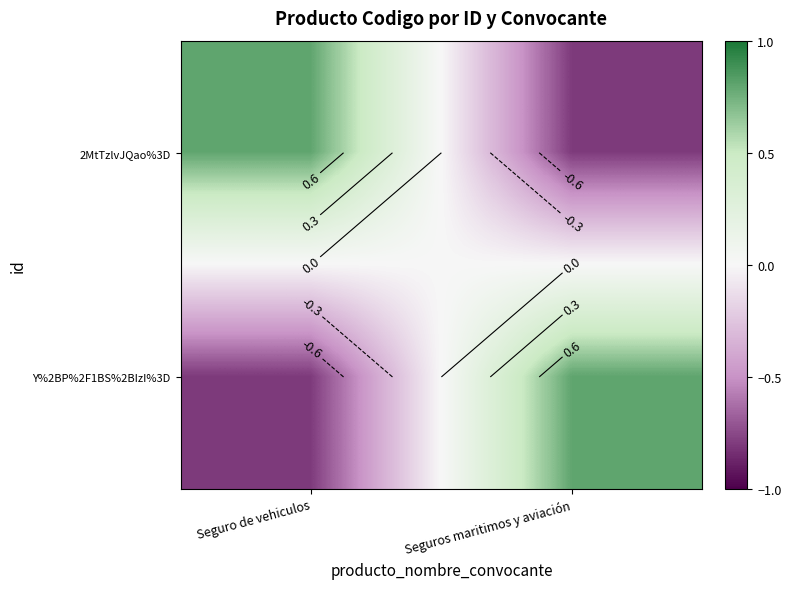

Which series has the largest range (max minus min)?

2MtTzlvJQao%3D